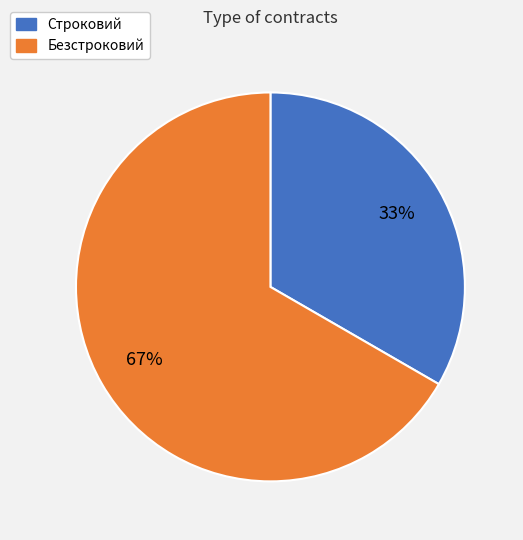

Does Строковий account for over 50% of the chart?

No